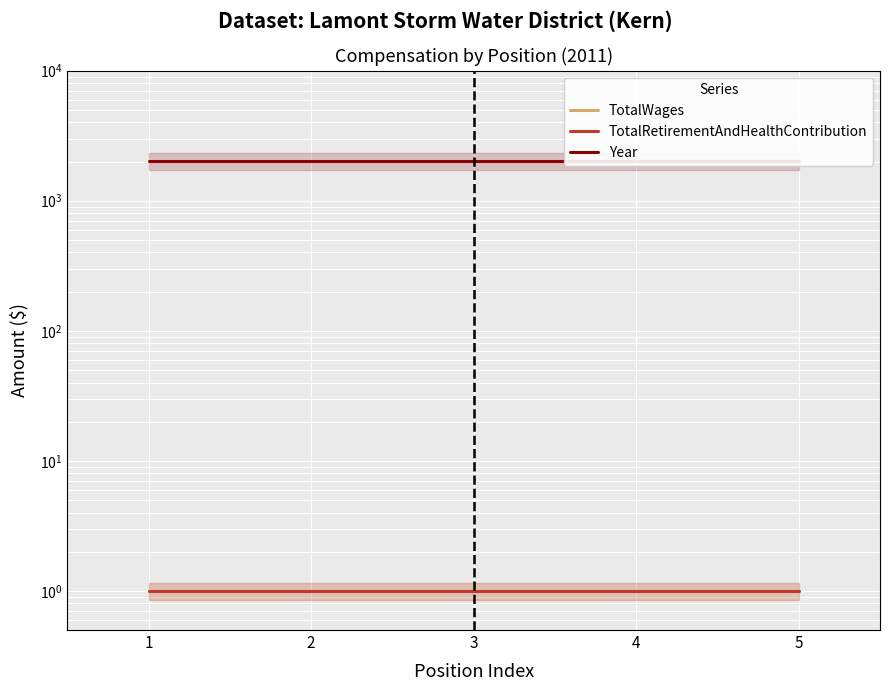

The value of TotalRetirementAndHealthContribution at 4 is 1. True or false?

True